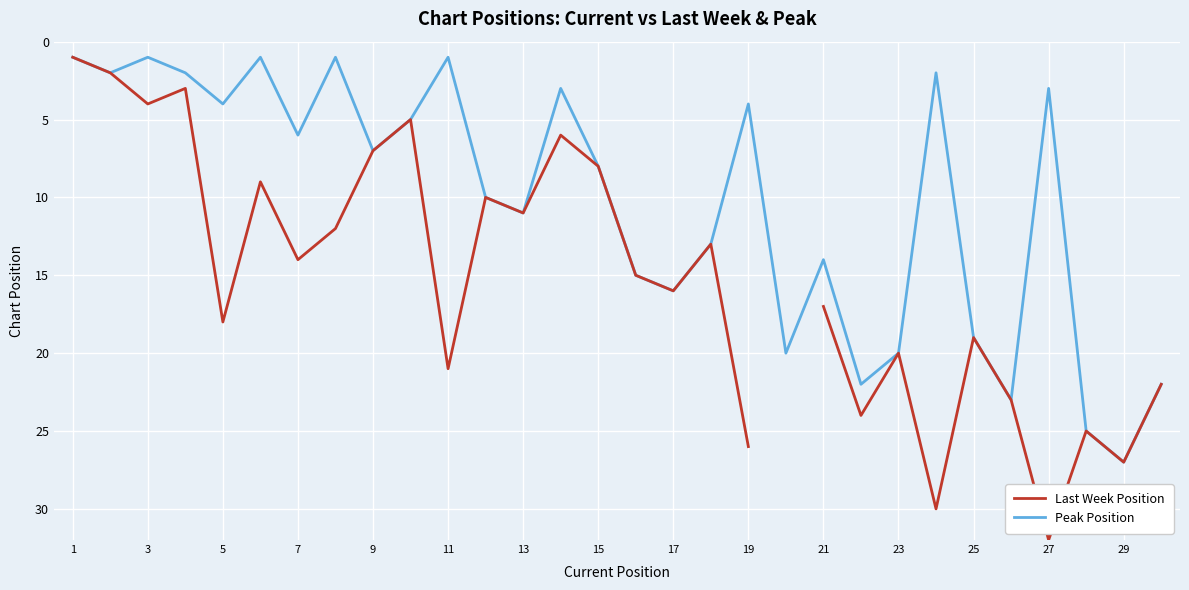

What is the greatest value displayed?

32.0